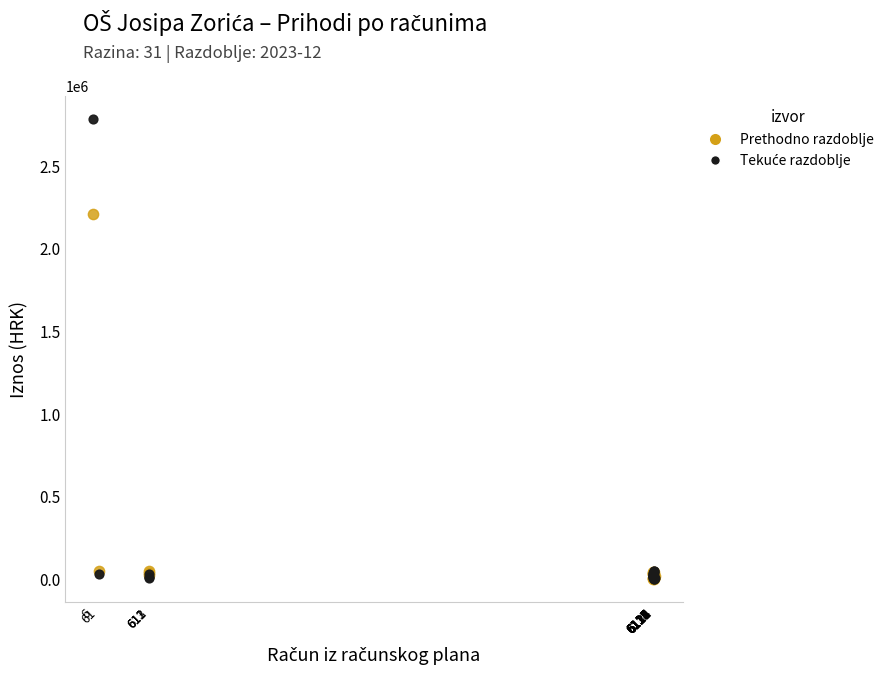

Across all series, what Y value is closest to 1392564?

2211498.7